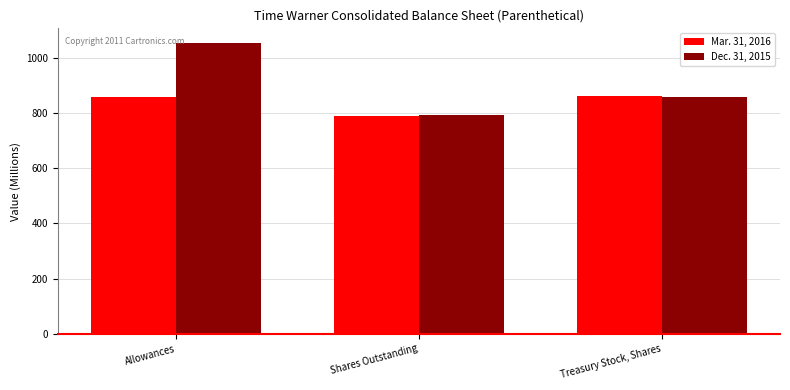

What is the total value across all series at Shares Outstanding?

1584